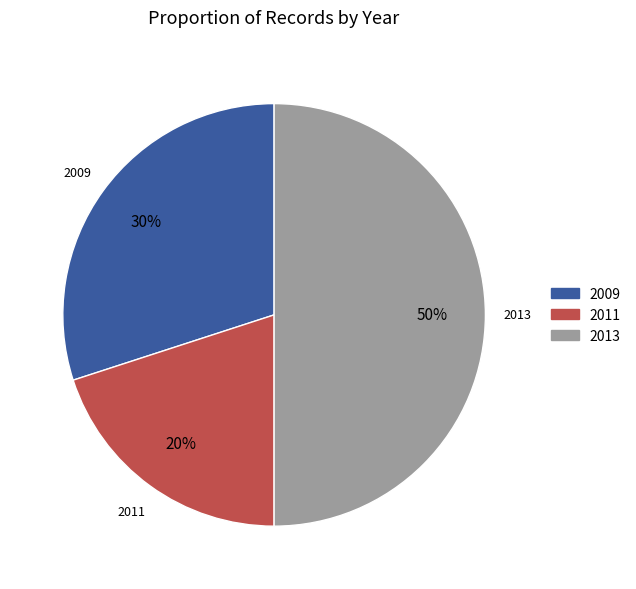

What percentage is the 2013 slice, to the nearest percent?

50%